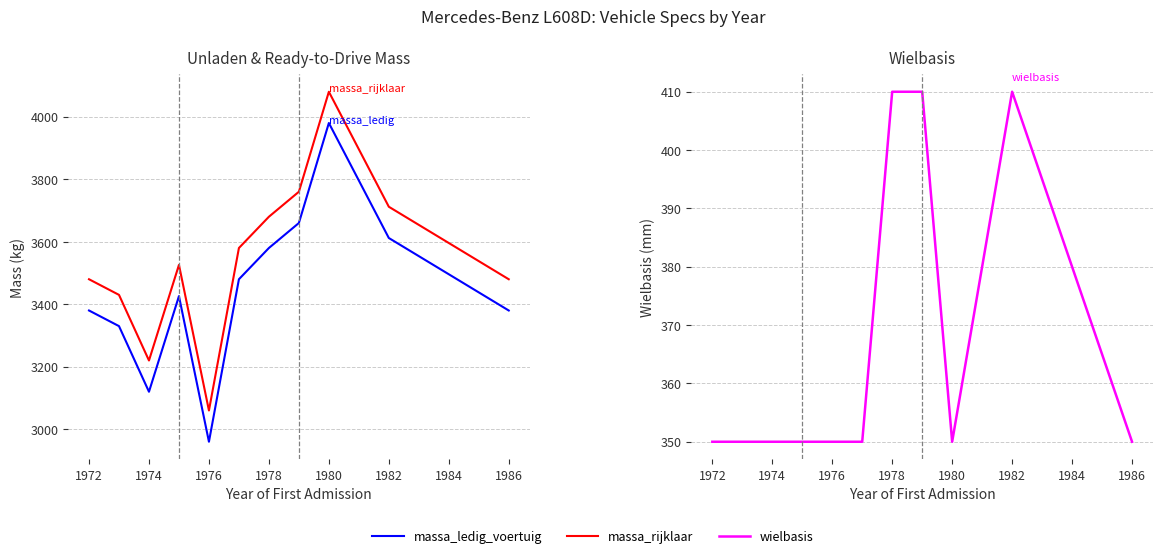

What is the value of the massa_ledig_voertuig point at the 6th from the left?

3480